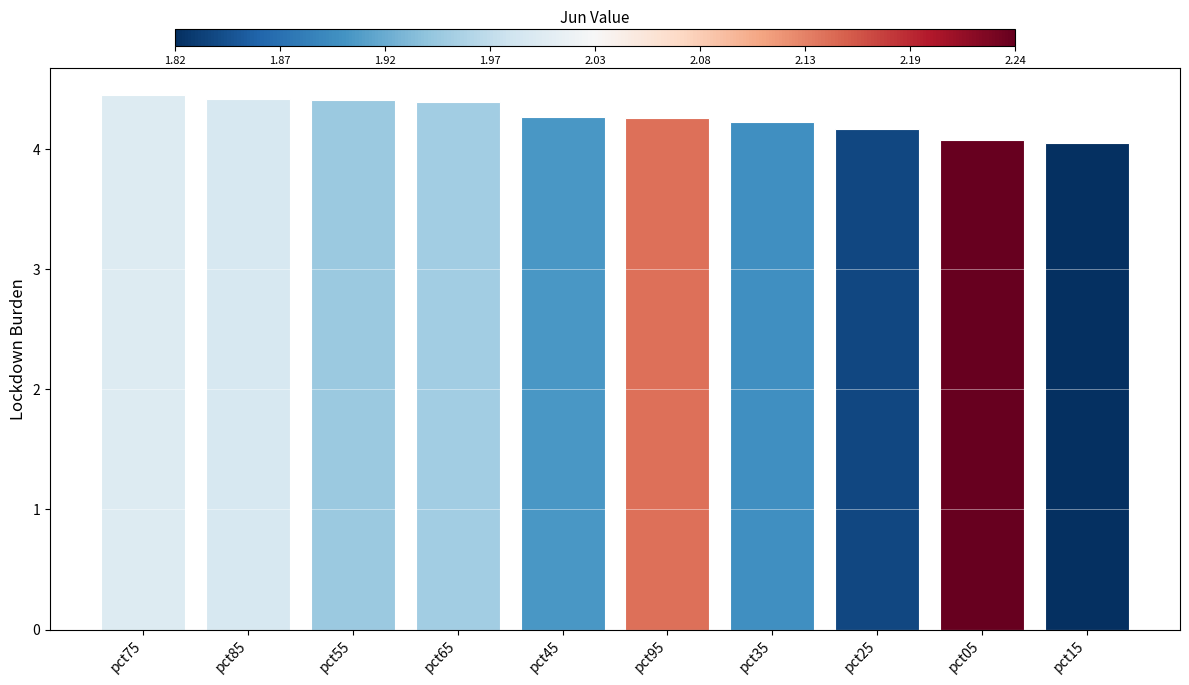

What is the sum of the values at pct85 and pct05?

8.5